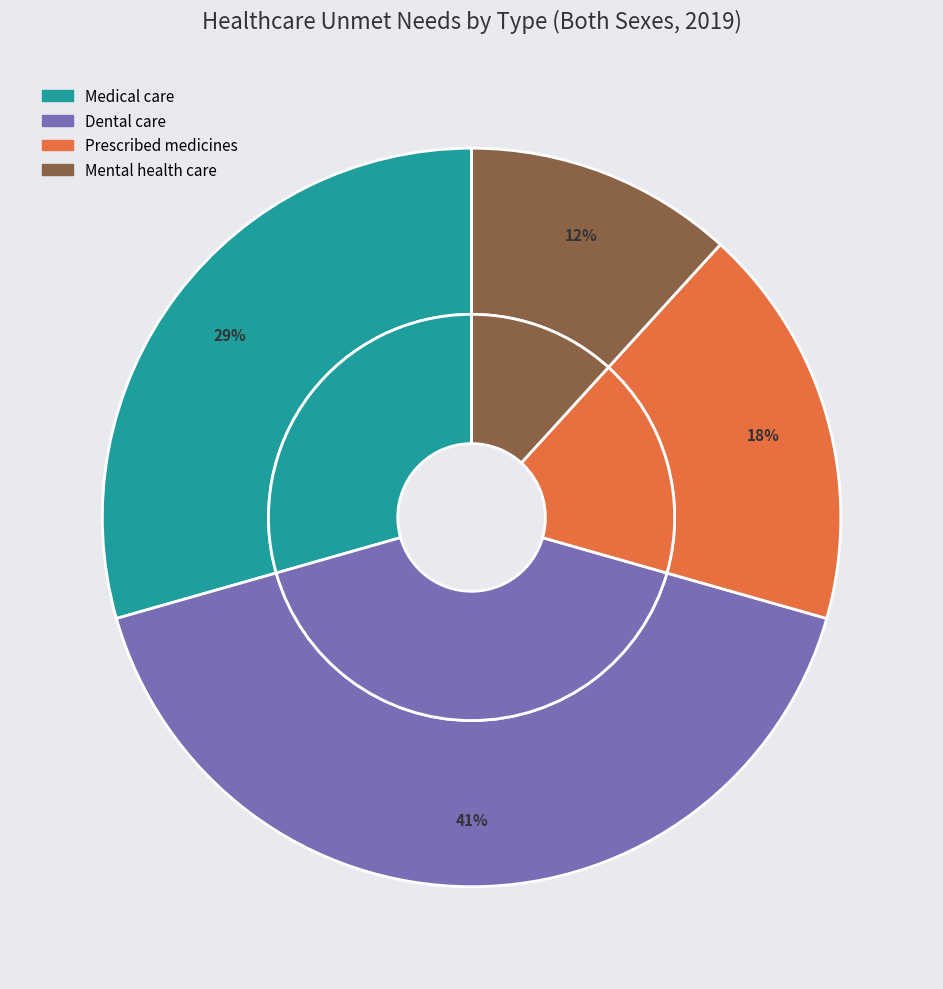

The Dental care slice represents 41% of the pie. True or false?

True